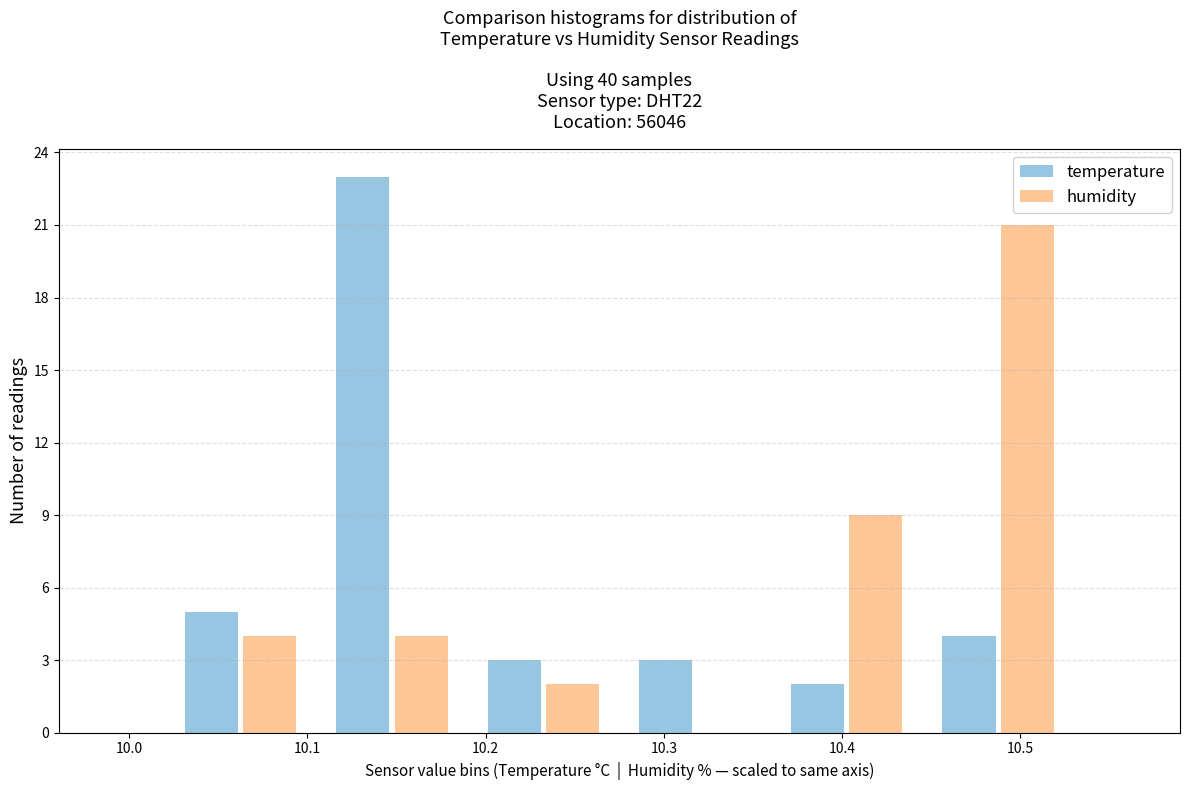

Reading left to right, list every range on the x-axis with the height of the bar of each series over it. Neither the bar edges nor the heights are printed on the chart, so give them approximately, as read against the axes.

10.020 to 10.105: temperature=5	humidity=4
10.105 to 10.190: temperature=23	humidity=4
10.190 to 10.275: temperature=3	humidity=2
10.275 to 10.360: temperature=3	humidity=0
10.360 to 10.445: temperature=2	humidity=9
10.445 to 10.530: temperature=4	humidity=21